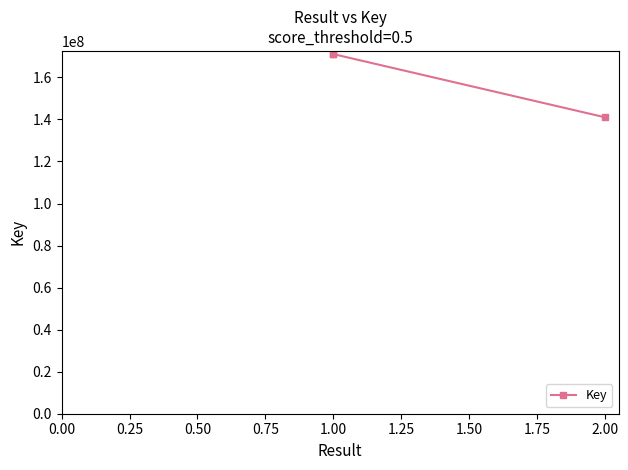

The value at 2.00 is 76330772. True or false?

False